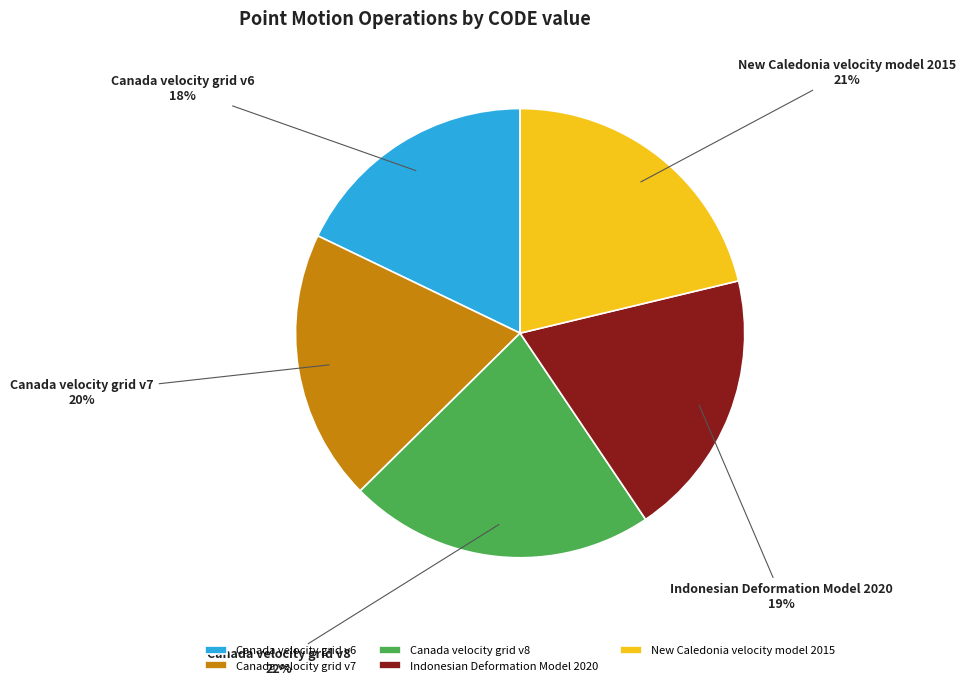

To the nearest percent, what is the difference between the Indonesian Deformation Model 2020 and Canada velocity grid v8 slice percentages?

3%